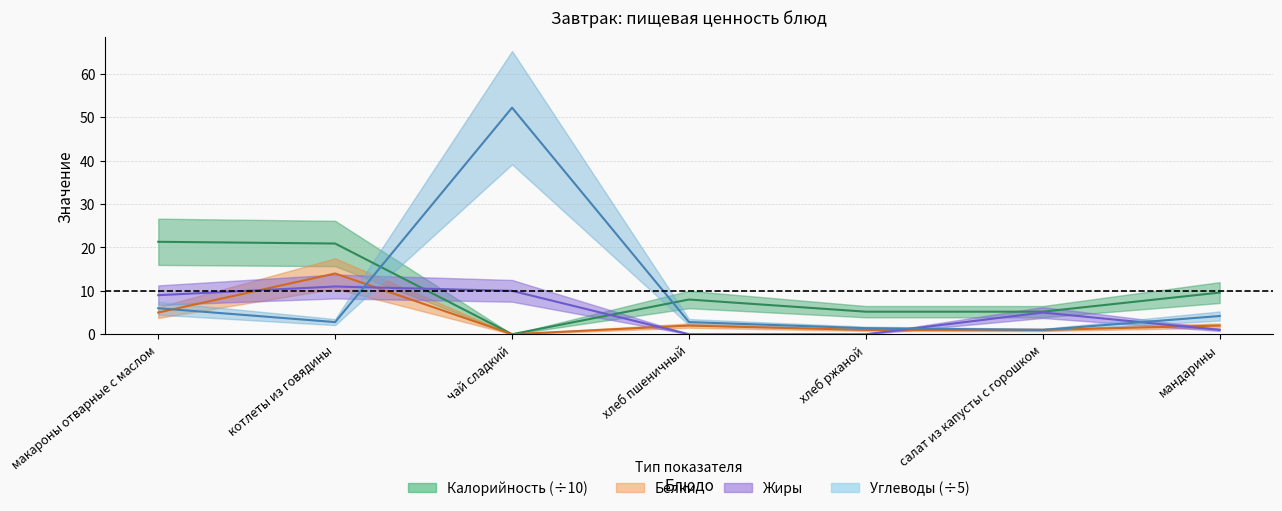

At which label is Жиры closest to 5?

салат из капусты с горошком